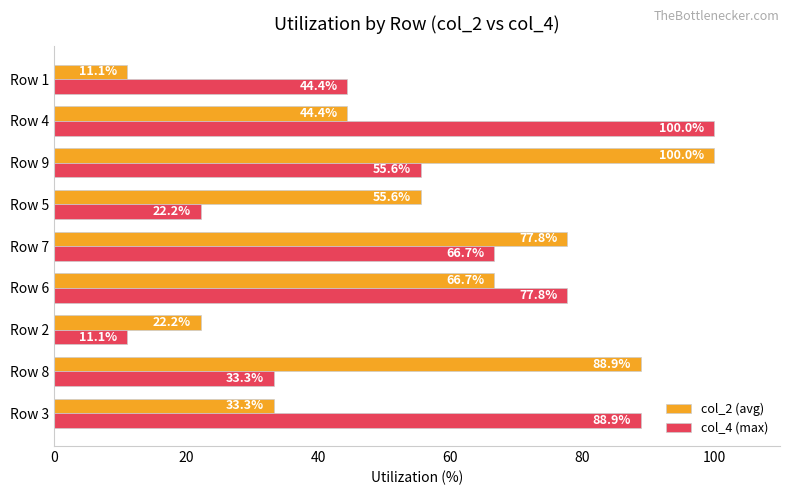

What is the maximum value for col_2 (avg)?

100.0